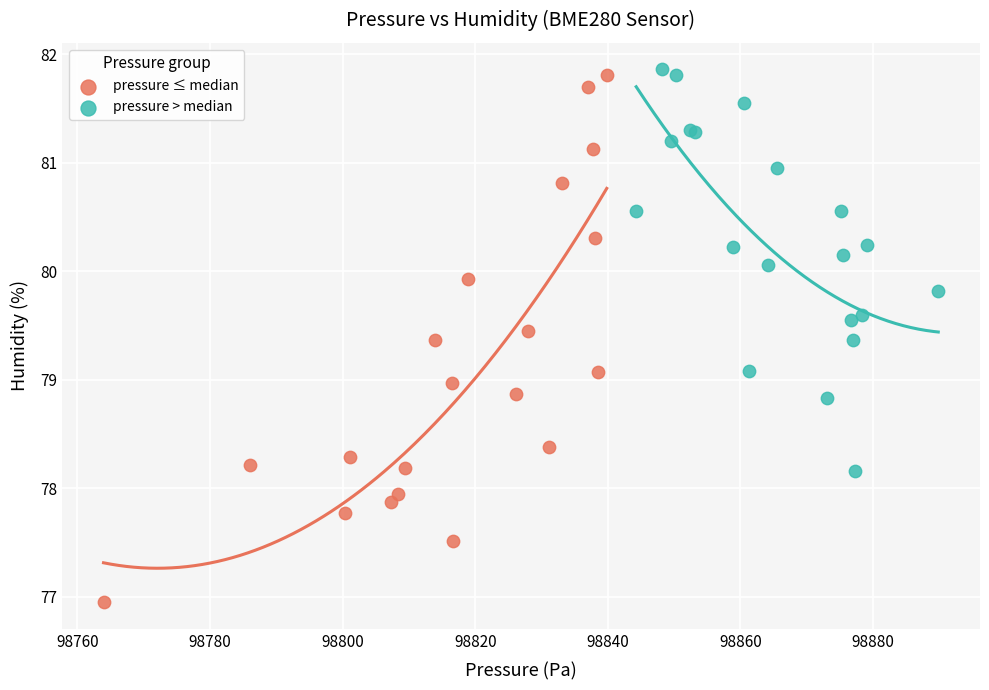

Which series reaches the minimum Y coordinate?

pressure ≤ median